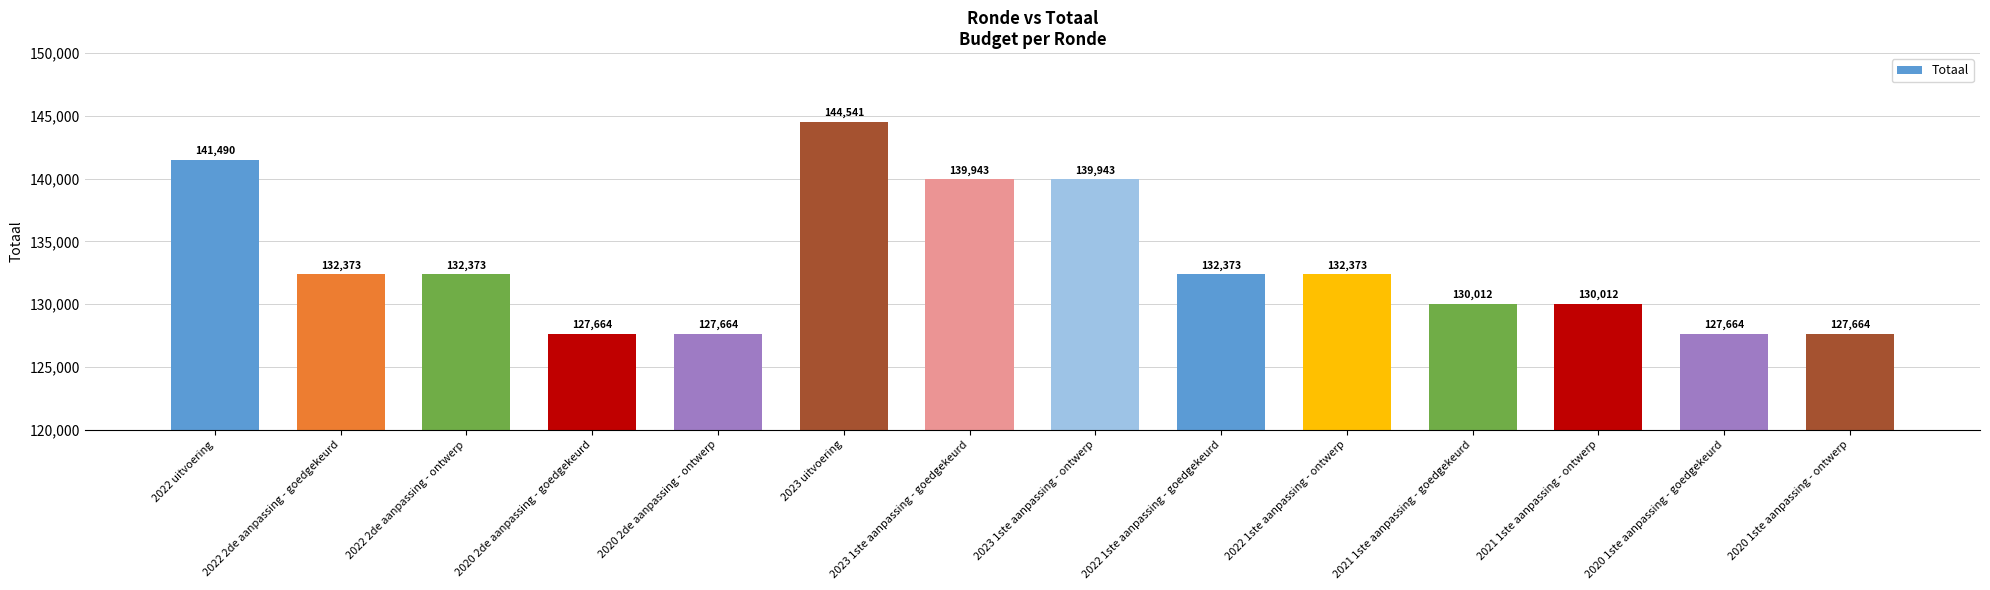

What is the difference between the maximum and second lowest values?

16877